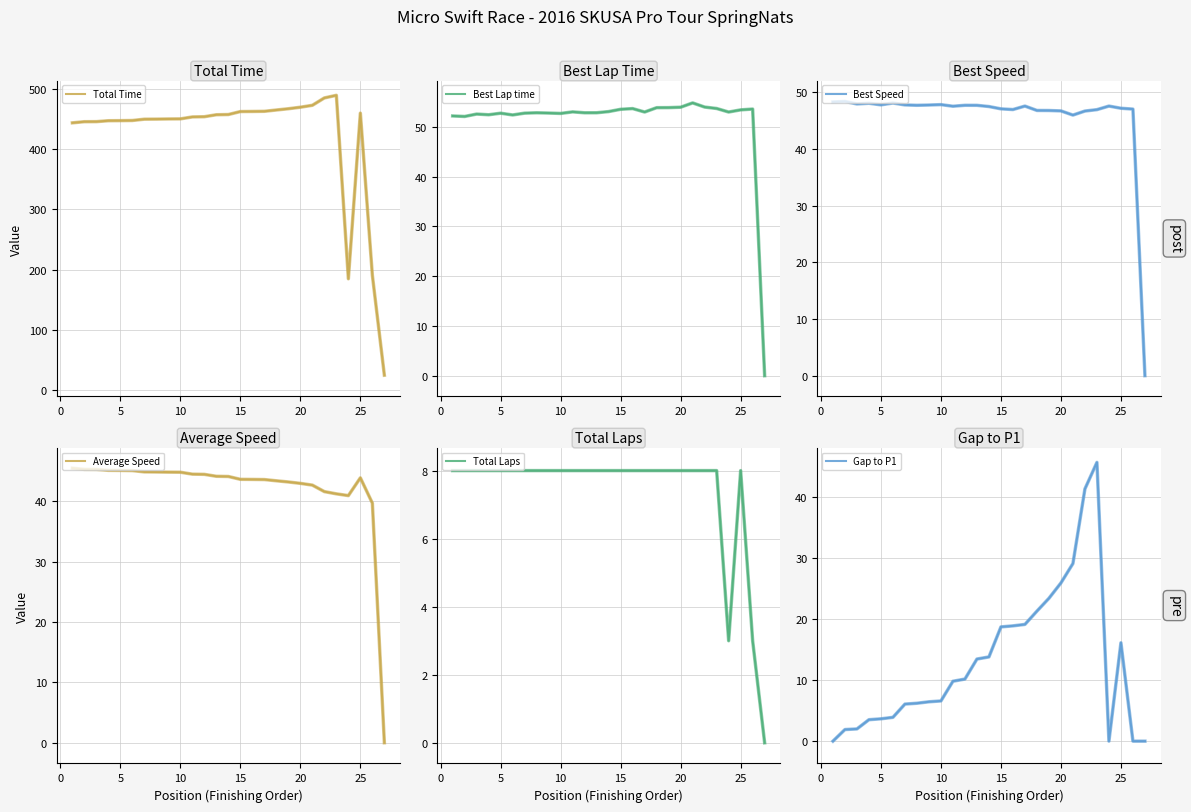

In Best Speed, how many points are higher than both neighbors (excluding endpoints)?

7